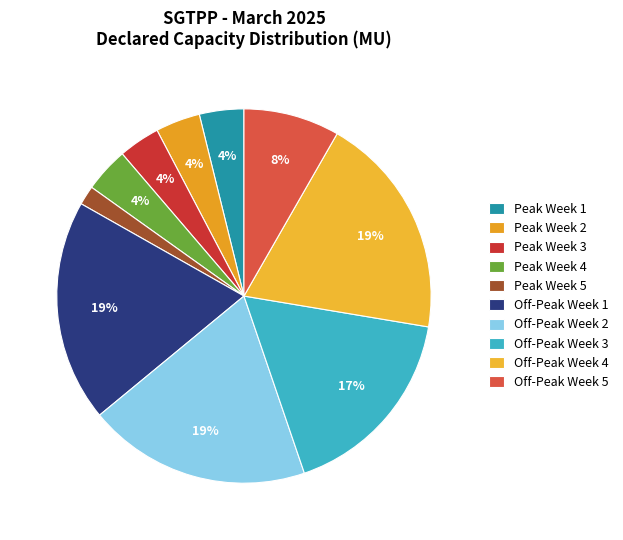

How many slices are in this pie chart?

10